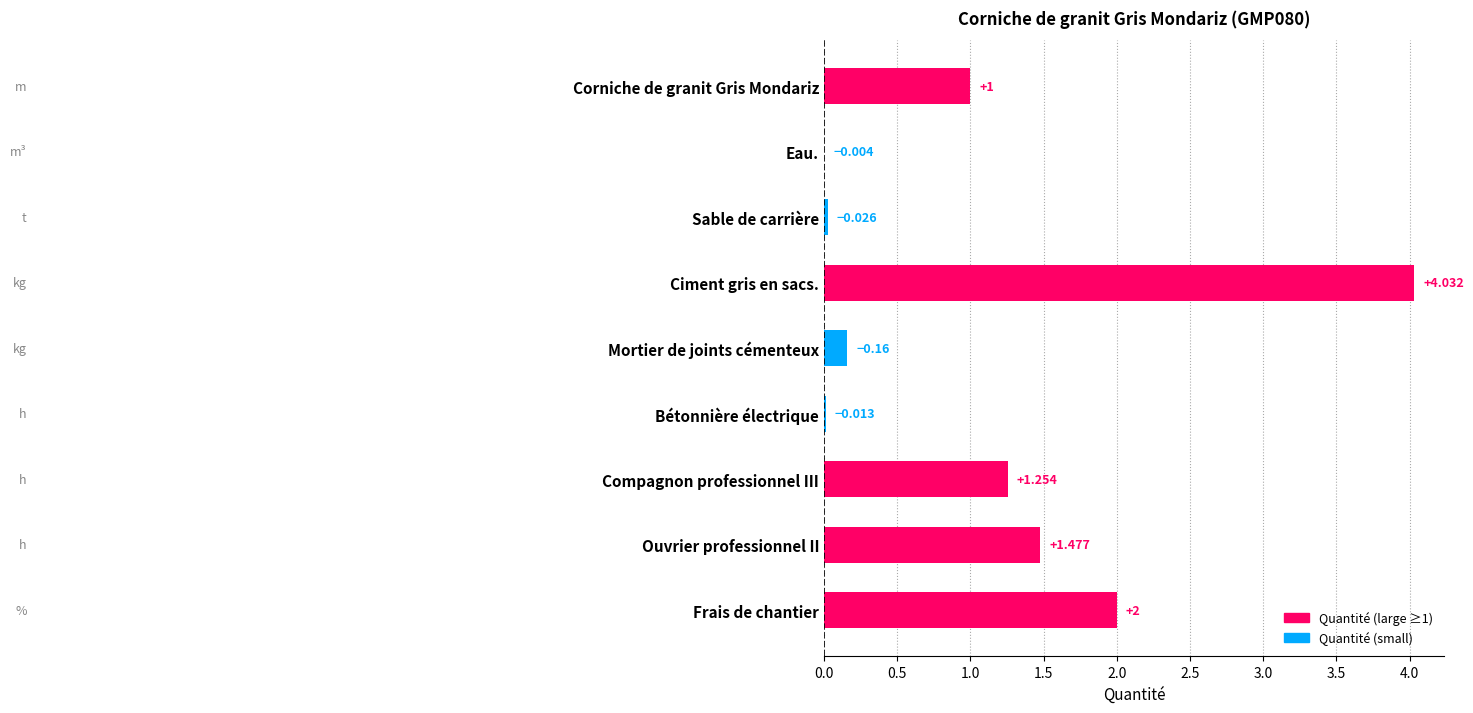

Which category has the highest value across all series?

Ciment gris en sacs.